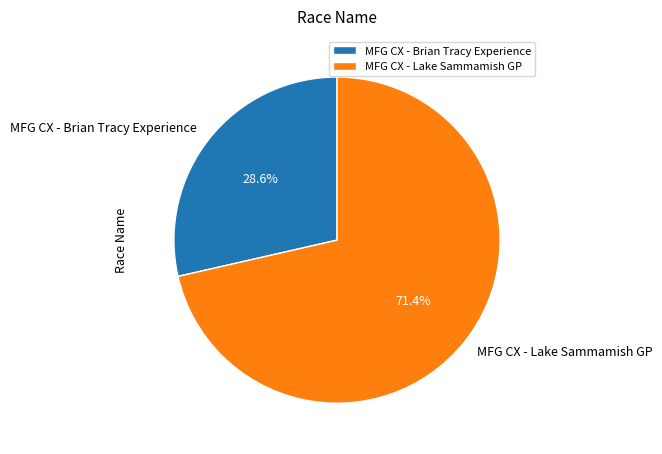

Which has a higher value, MFG CX - Brian Tracy Experience or MFG CX - Lake Sammamish GP?

MFG CX - Lake Sammamish GP